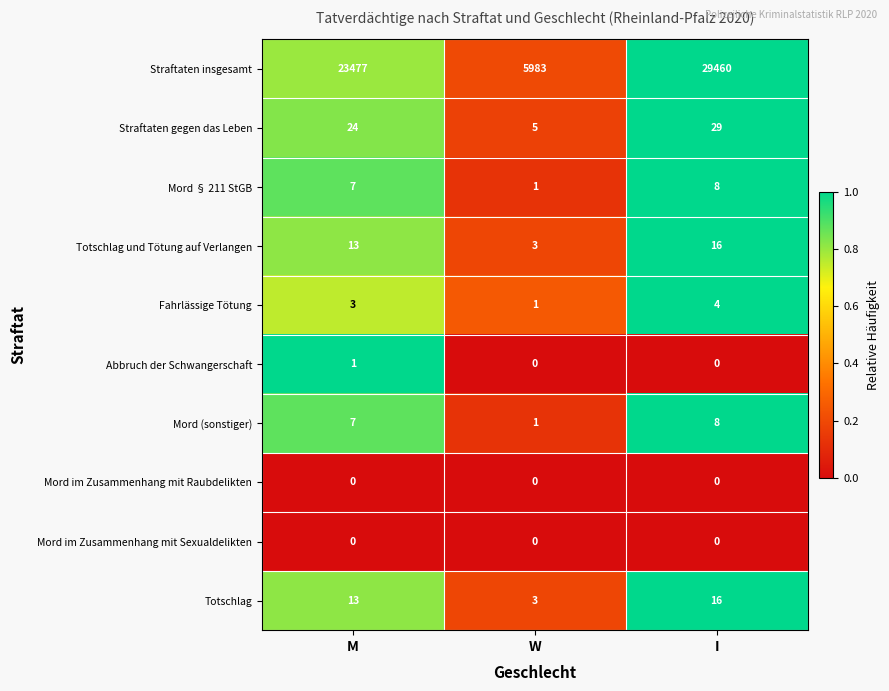

What is the maximum value for Fahrlässige Tötung?

4